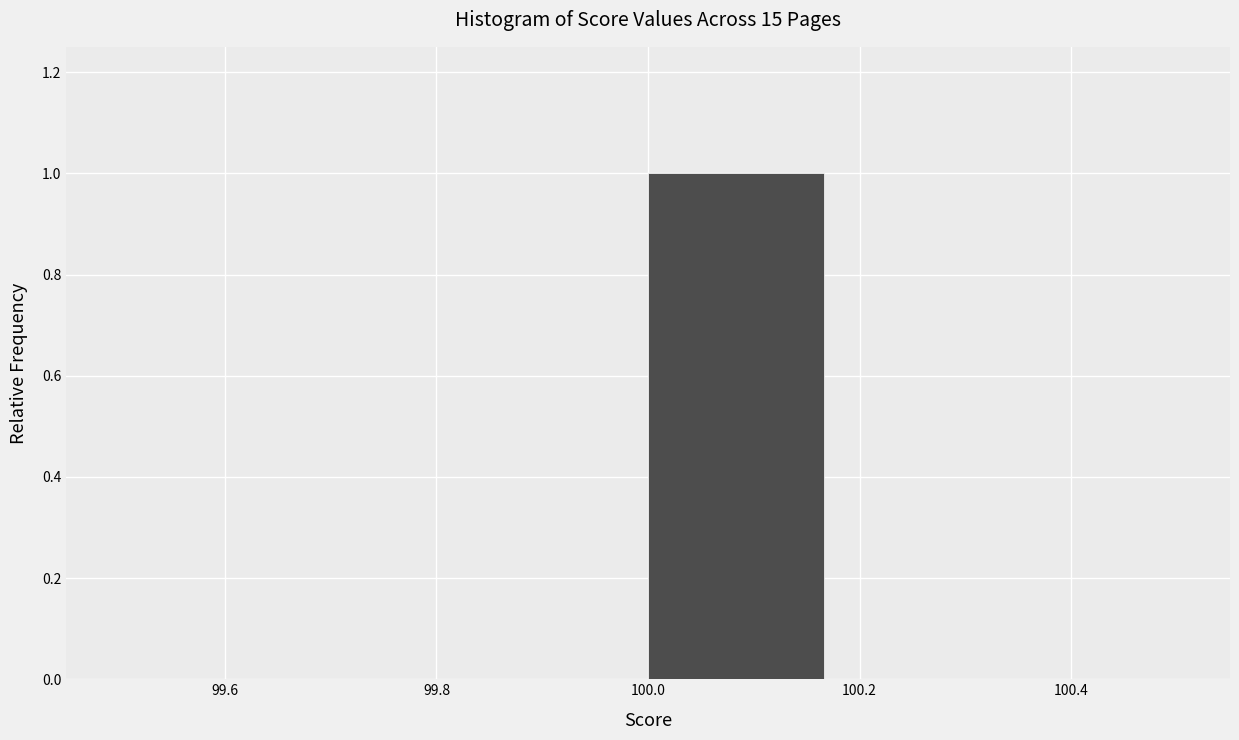

How tall is the bar that spans 100.00 to 100.16 on the x-axis? Neither the bar edges nor the heights are printed on the chart, so give them approximately, as read against the axes.

1